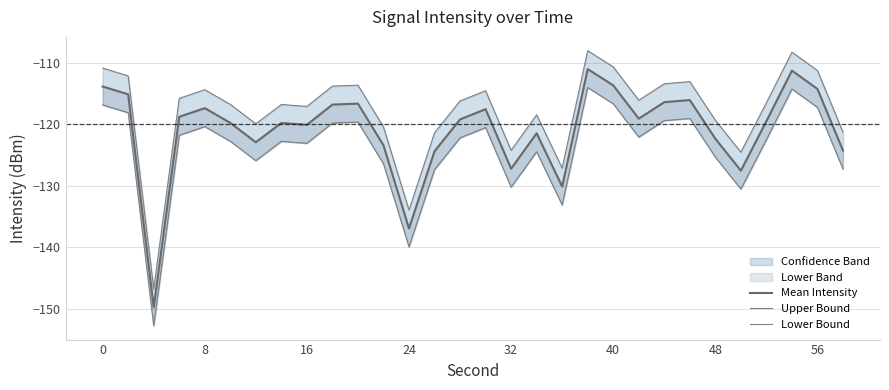

What is the value of the Lower Bound point at the 8th from the left?

-122.8